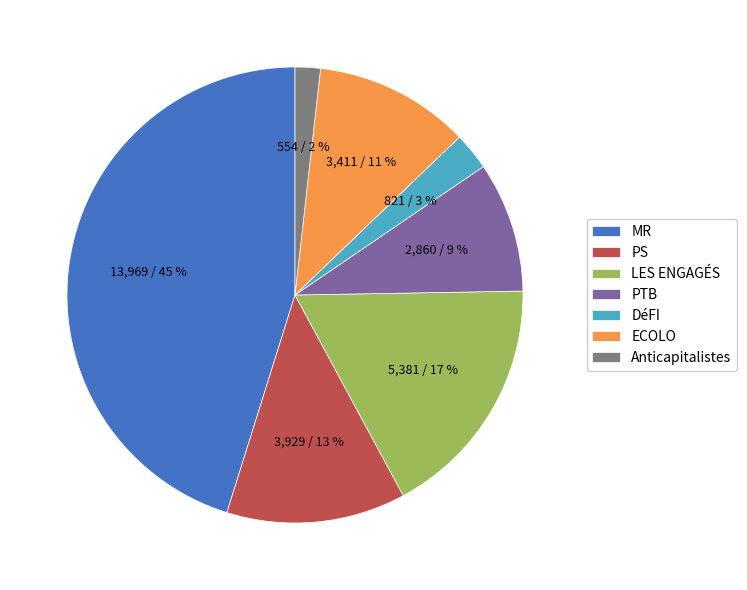

True or false: Anticapitalistes accounts for 2% of the total.

True